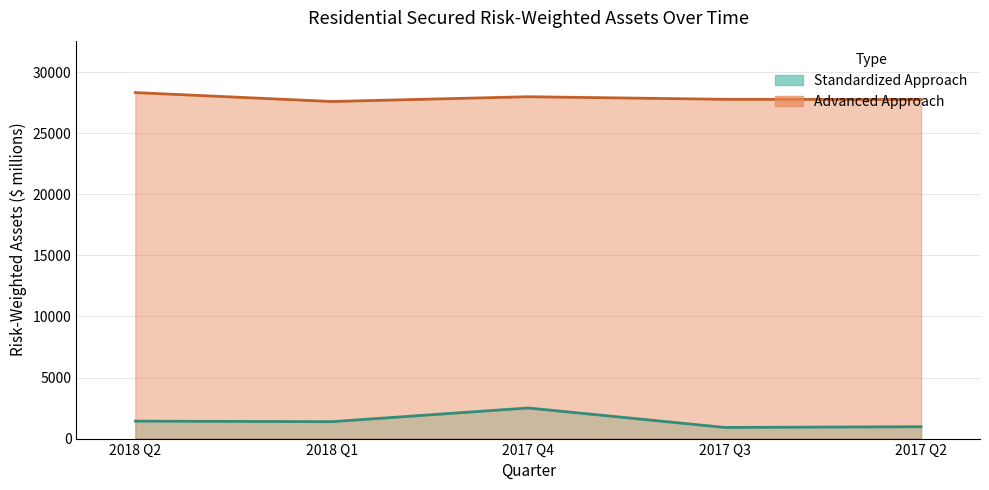

What are all the series names shown in the legend?

Standardized Approach, Advanced Approach